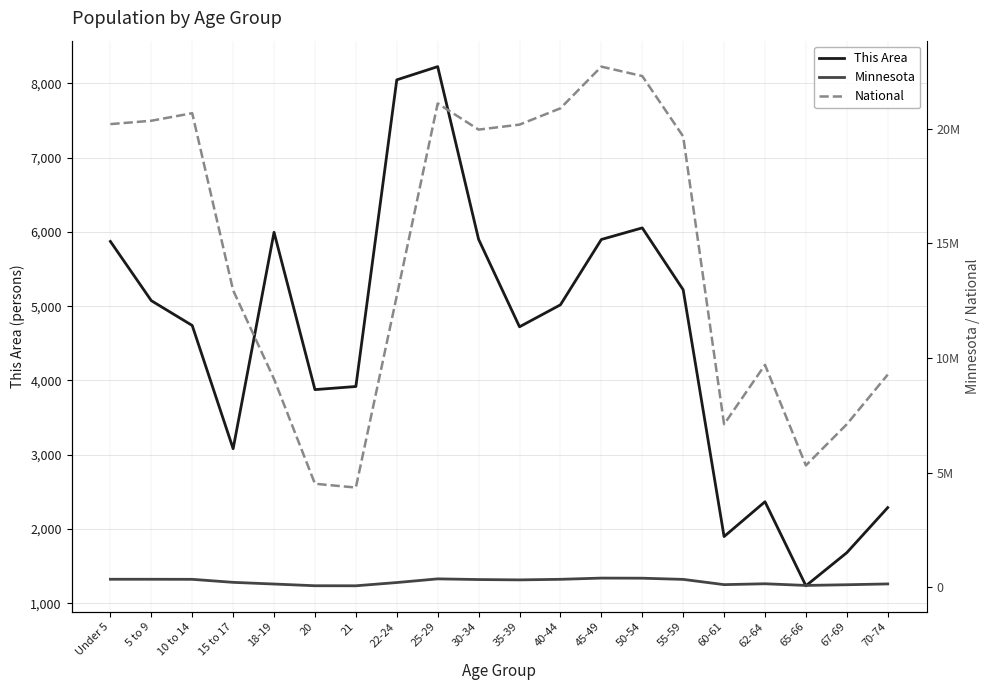

Which series has the largest total across all categories?

National